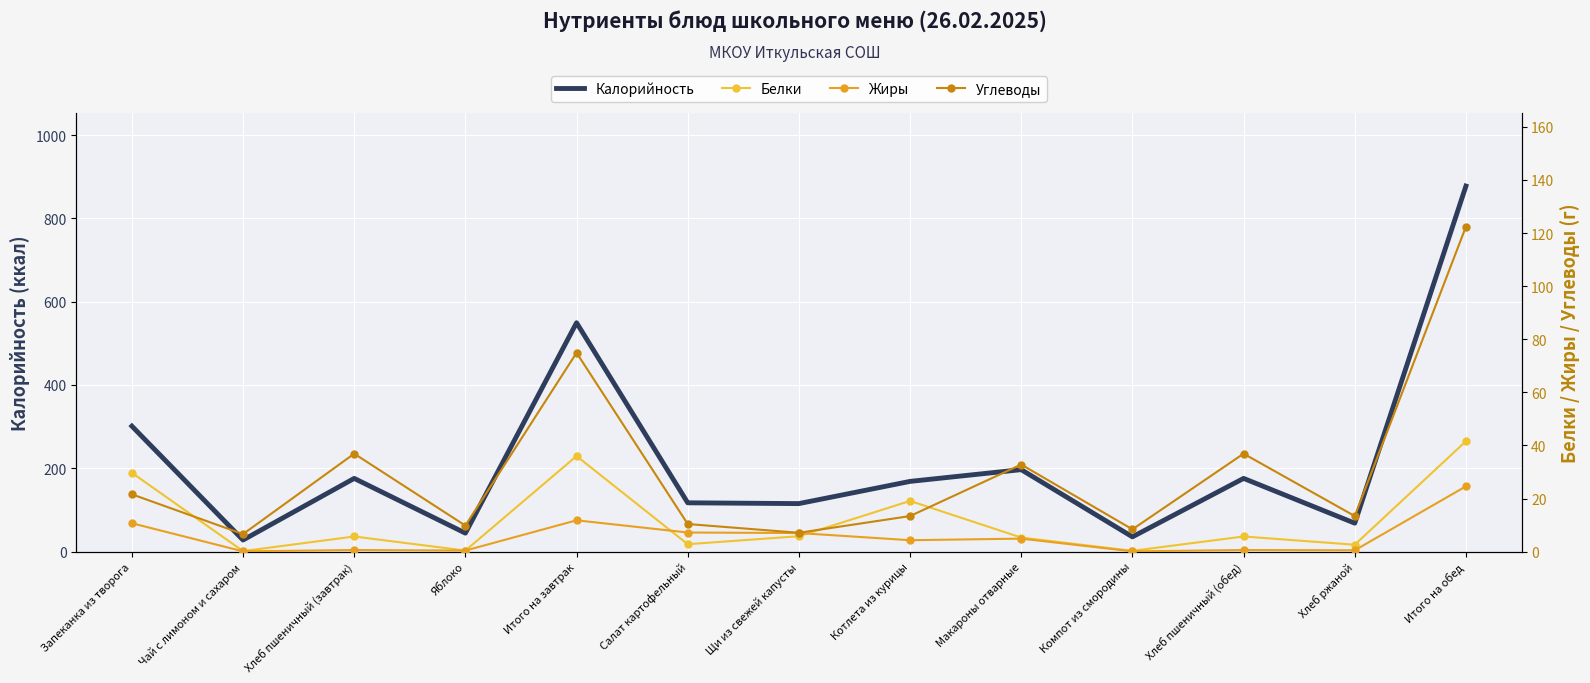

What are all the series names shown in the legend?

Калорийность, Белки, Жиры, Углеводы